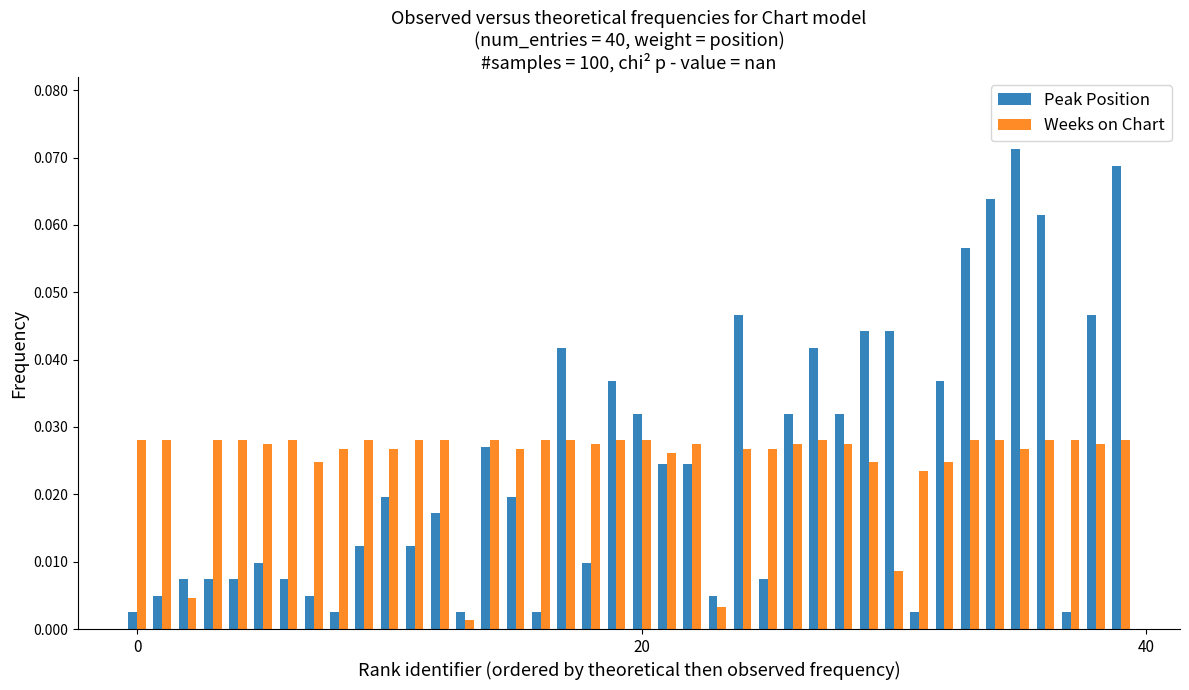

Which series has the largest range (max minus min)?

Peak Position